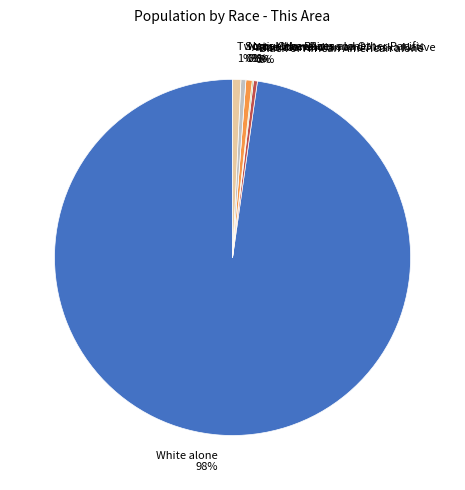

Which has a higher value, White alone 98% or Some Other Race alone 0%?

White alone 98%